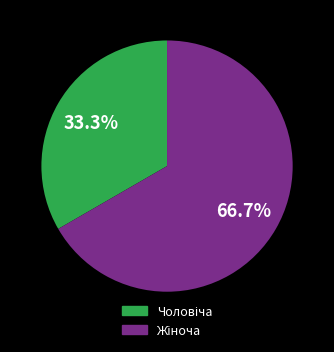

Is there a majority slice in this chart?

Yes